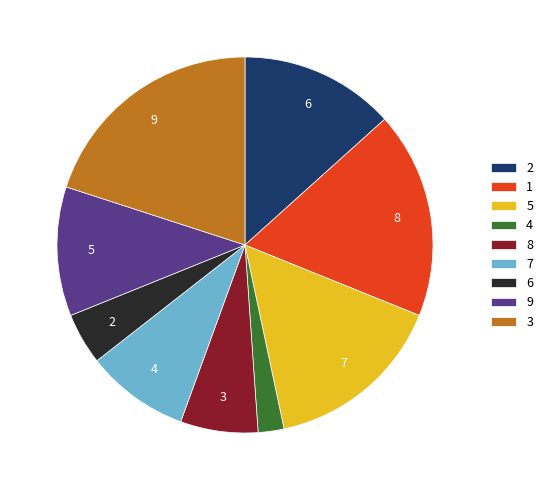

What is the ratio of the value at 4 to the value at 6?

0.5